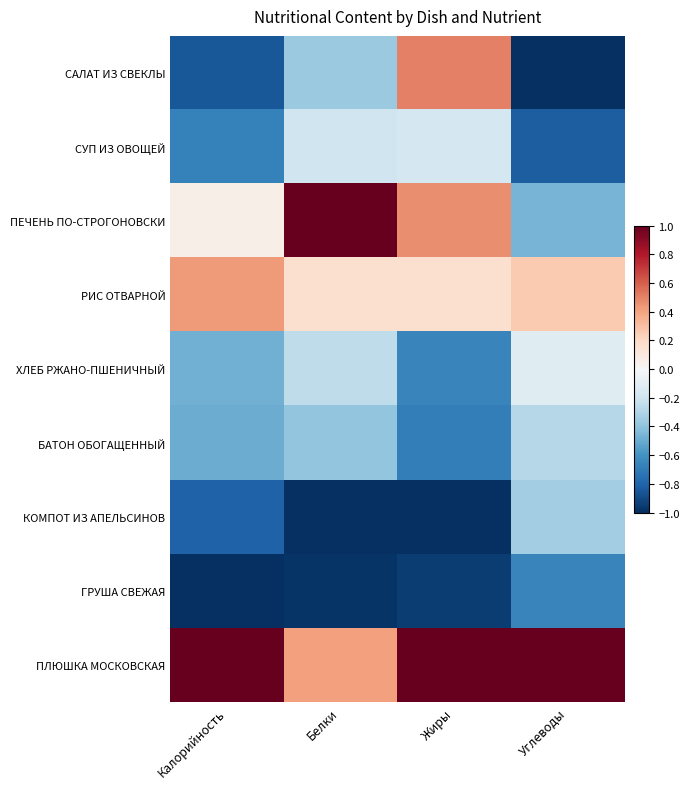

What is the difference between the highest and lowest values at Углеводы?

2.0